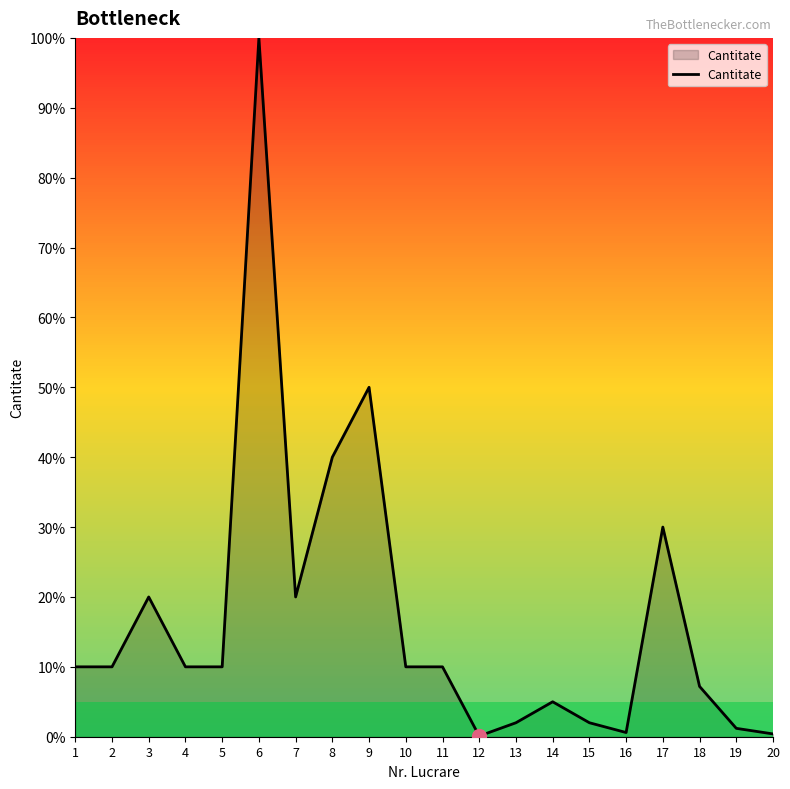

What is the change in value from 7 to 9?

+30.0